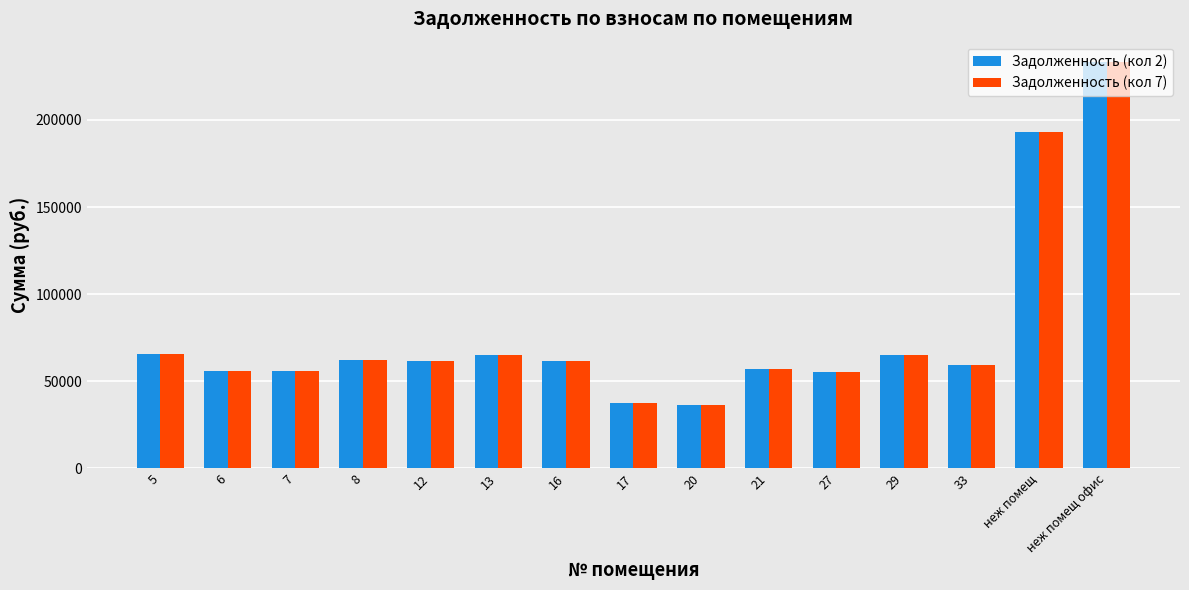

How many distinct data groups are displayed?

2